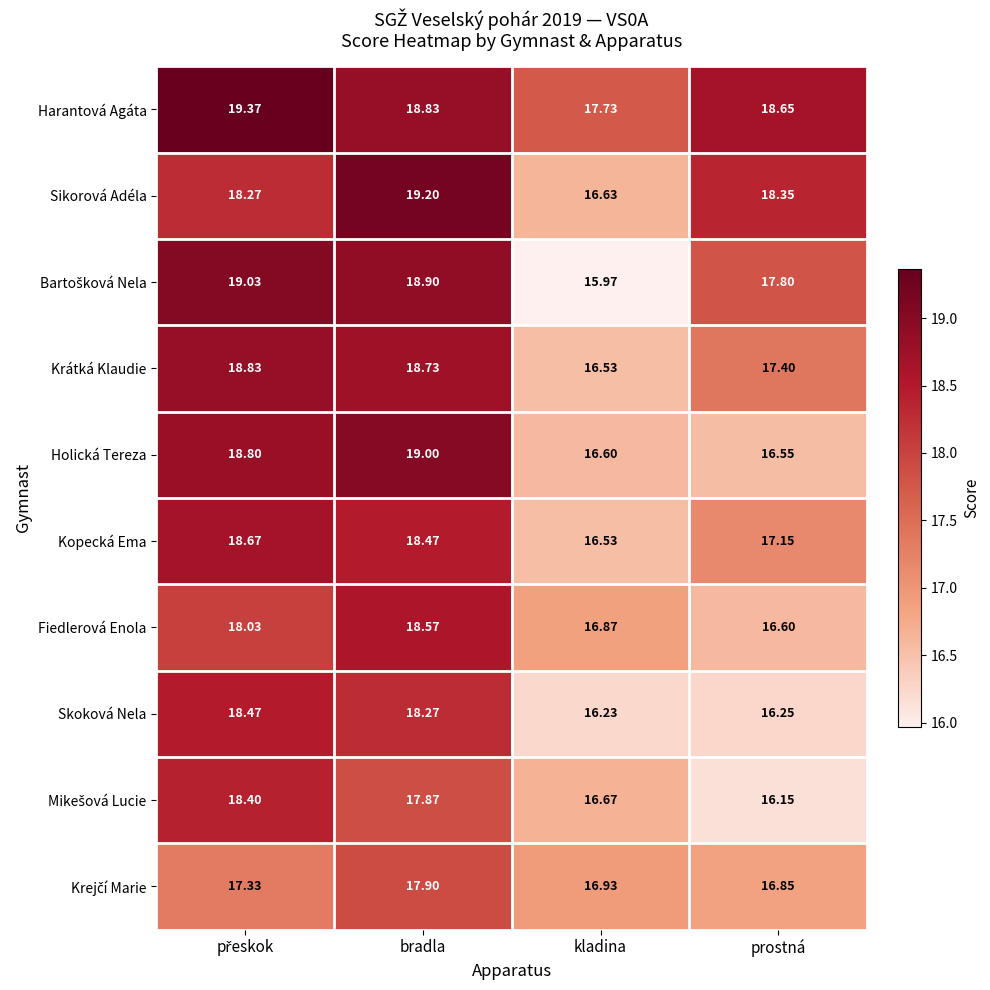

What is the total value across all series at kladina?

166.7